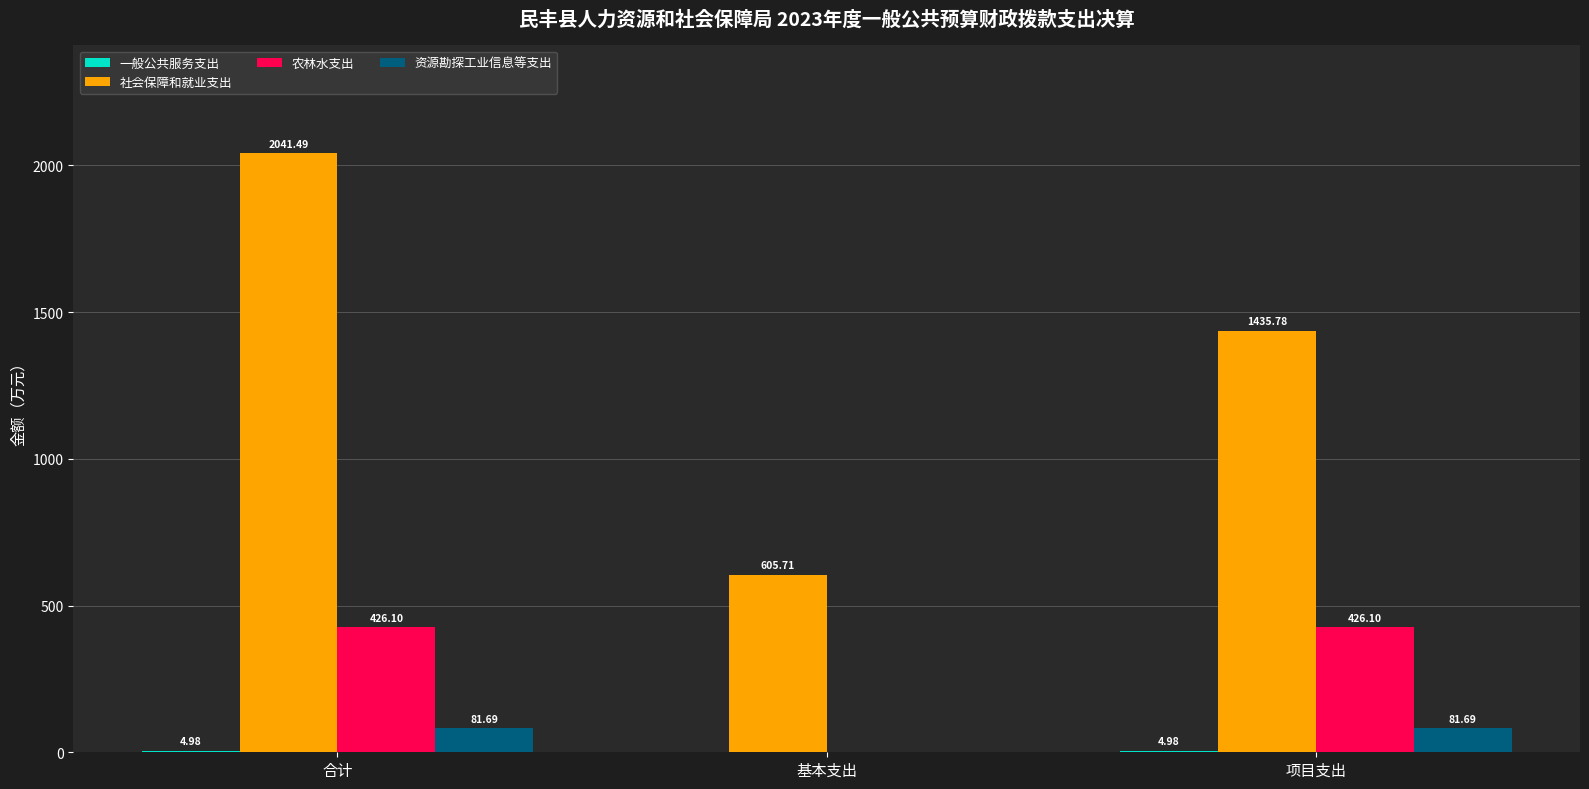

Which series changed the most between 合计 and 项目支出?

社会保障和就业支出